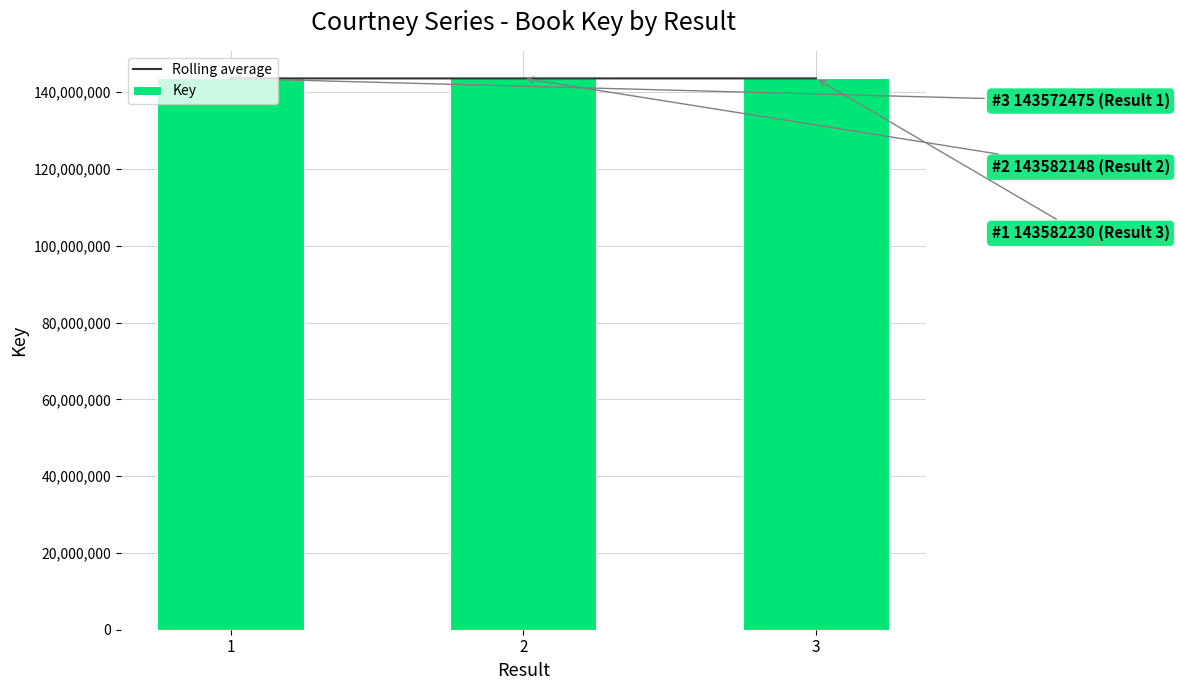

What is the total value across all series at 3?

287164419.0